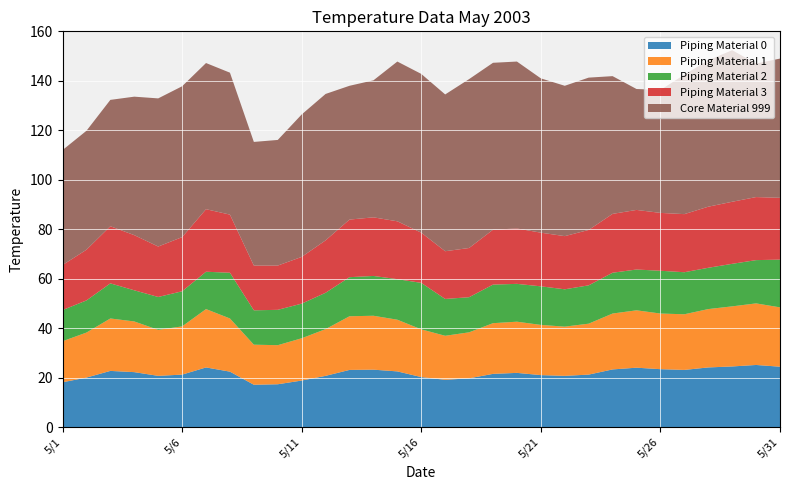

Reading left to right, extract all data points from this chart.

Piping Material 0: 5/1=18.1	5/2=20.0	5/3=22.7	5/4=22.2	5/5=20.7	5/6=21.2	5/7=24.1	5/8=22.4	5/9=17.1	5/10=17.3	5/11=18.8	5/12=20.7	5/13=23.1	5/14=23.2	5/15=22.5	5/16=20.2	5/17=19.1	5/18=19.7	5/19=21.5	5/20=21.9	5/21=21.0	5/22=20.7	5/23=21.2	5/24=23.3	5/25=24.0	5/26=23.4	5/27=23.1	5/28=24.1	5/29=24.5	5/30=25.1	5/31=24.4
Piping Material 1: 5/1=16.6	5/2=18.2	5/3=21.2	5/4=20.5	5/5=18.6	5/6=19.5	5/7=23.6	5/8=21.5	5/9=16.2	5/10=15.8	5/11=17.1	5/12=18.9	5/13=21.7	5/14=21.8	5/15=20.9	5/16=19.3	5/17=17.8	5/18=18.6	5/19=20.5	5/20=20.7	5/21=20.3	5/22=19.9	5/23=20.6	5/24=22.6	5/25=23.2	5/26=22.5	5/27=22.5	5/28=23.6	5/29=24.3	5/30=24.9	5/31=24.0
Piping Material 2: 5/1=12.6	5/2=13.0	5/3=14.2	5/4=12.6	5/5=13.3	5/6=14.2	5/7=15.1	5/8=18.5	5/9=13.9	5/10=14.3	5/11=14.0	5/12=14.7	5/13=15.8	5/14=16.1	5/15=16.4	5/16=18.8	5/17=14.9	5/18=14.2	5/19=15.6	5/20=15.3	5/21=15.6	5/22=15.1	5/23=15.5	5/24=16.5	5/25=16.5	5/26=17.3	5/27=17.0	5/28=16.7	5/29=17.2	5/30=17.5	5/31=19.3
Piping Material 3: 5/1=18.2	5/2=20.5	5/3=23.1	5/4=22.3	5/5=20.4	5/6=21.9	5/7=25.3	5/8=23.5	5/9=18.1	5/10=17.9	5/11=18.9	5/12=21.2	5/13=23.3	5/14=23.7	5/15=23.4	5/16=20.3	5/17=19.3	5/18=19.9	5/19=22.2	5/20=22.4	5/21=21.7	5/22=21.5	5/23=22.4	5/24=23.8	5/25=24.1	5/26=23.4	5/27=23.5	5/28=24.7	5/29=25.1	5/30=25.5	5/31=25.0
Core Material 999: 5/1=46.5	5/2=48.1	5/3=51.1	5/4=56.0	5/5=59.9	5/6=61.0	5/7=59.1	5/8=57.4	5/9=50.0	5/10=50.8	5/11=57.6	5/12=59.2	5/13=54.1	5/14=55.4	5/15=64.6	5/16=64.2	5/17=63.4	5/18=68.3	5/19=67.5	5/20=67.5	5/21=62.4	5/22=60.8	5/23=61.6	5/24=55.7	5/25=48.9	5/26=49.7	5/27=56.4	5/28=59.2	5/29=61.3	5/30=54.0	5/31=56.3